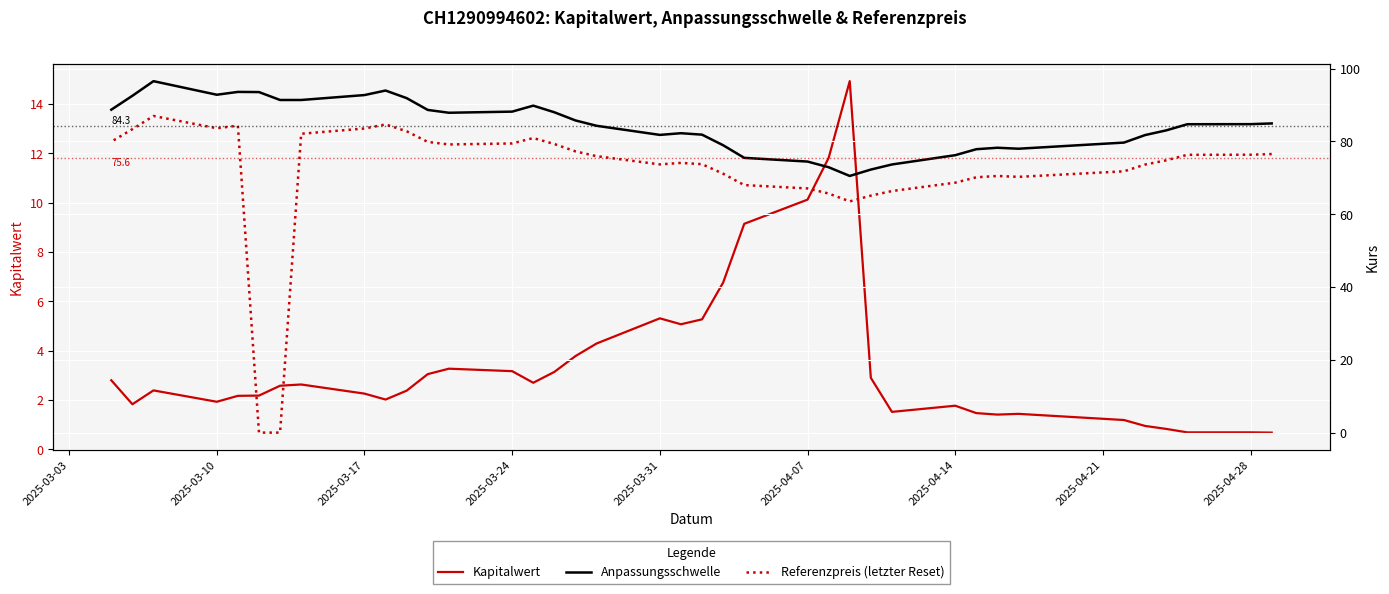

What is the highest value of the Referenzpreis (letzter Reset) series?

87.0